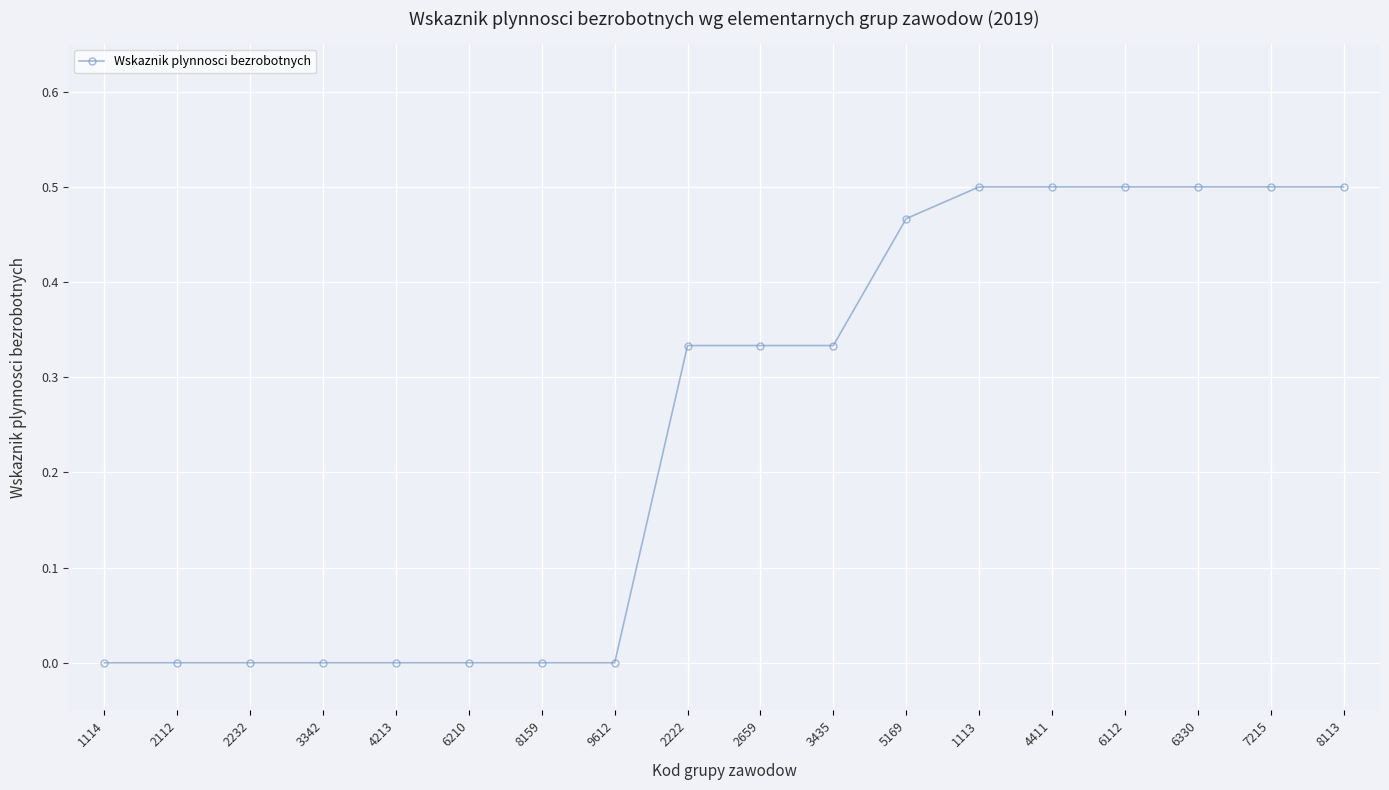

What is the label of the 9th point from the left?

2222